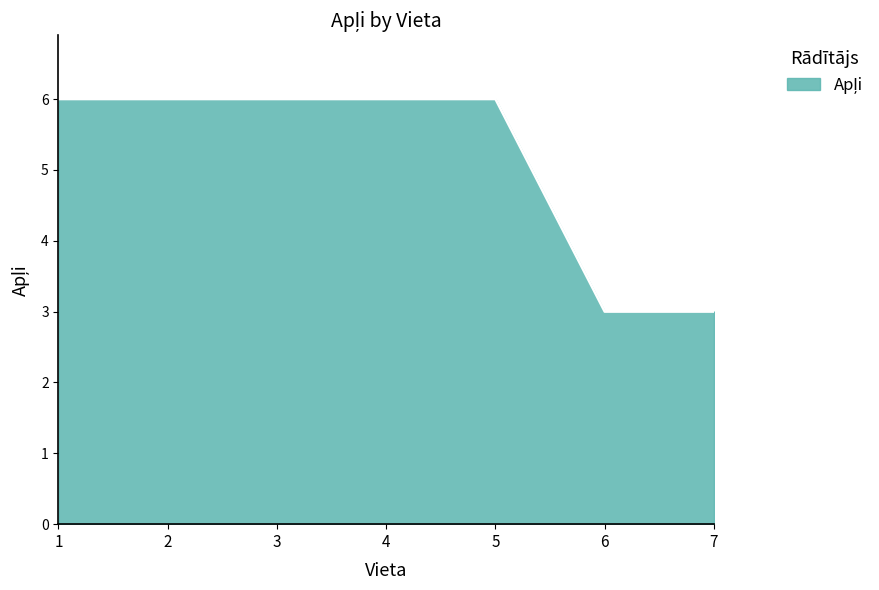

How many lines are shown in the chart?

1